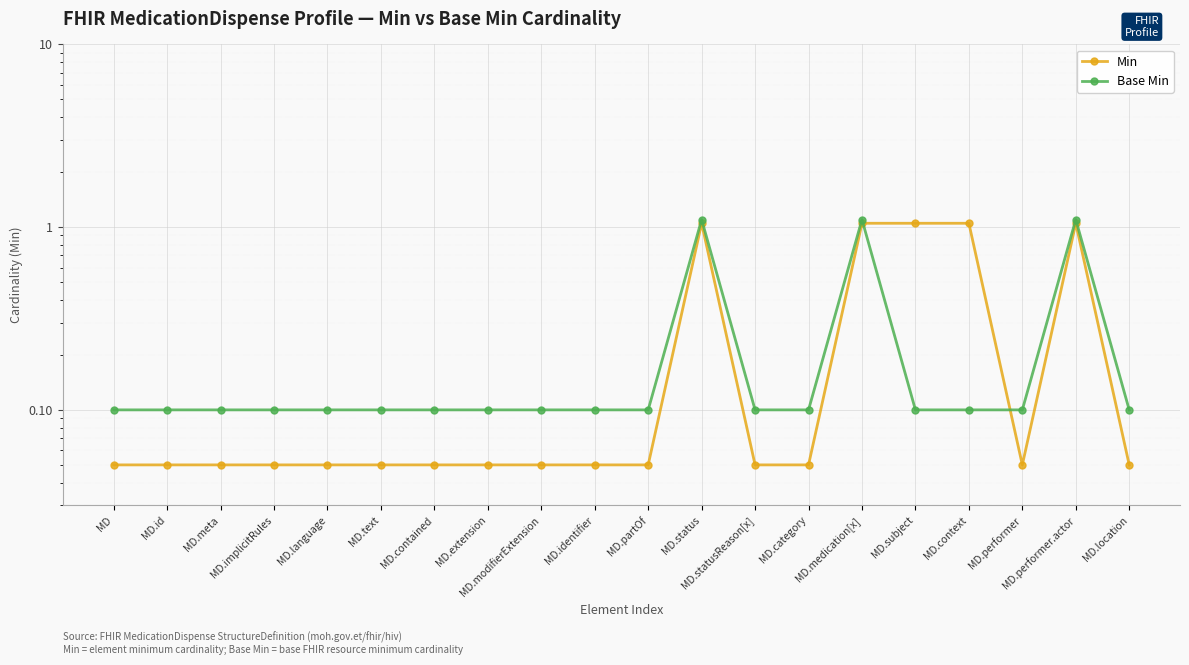

Rank the series at MD.text from lowest to highest value.

Min, Base Min